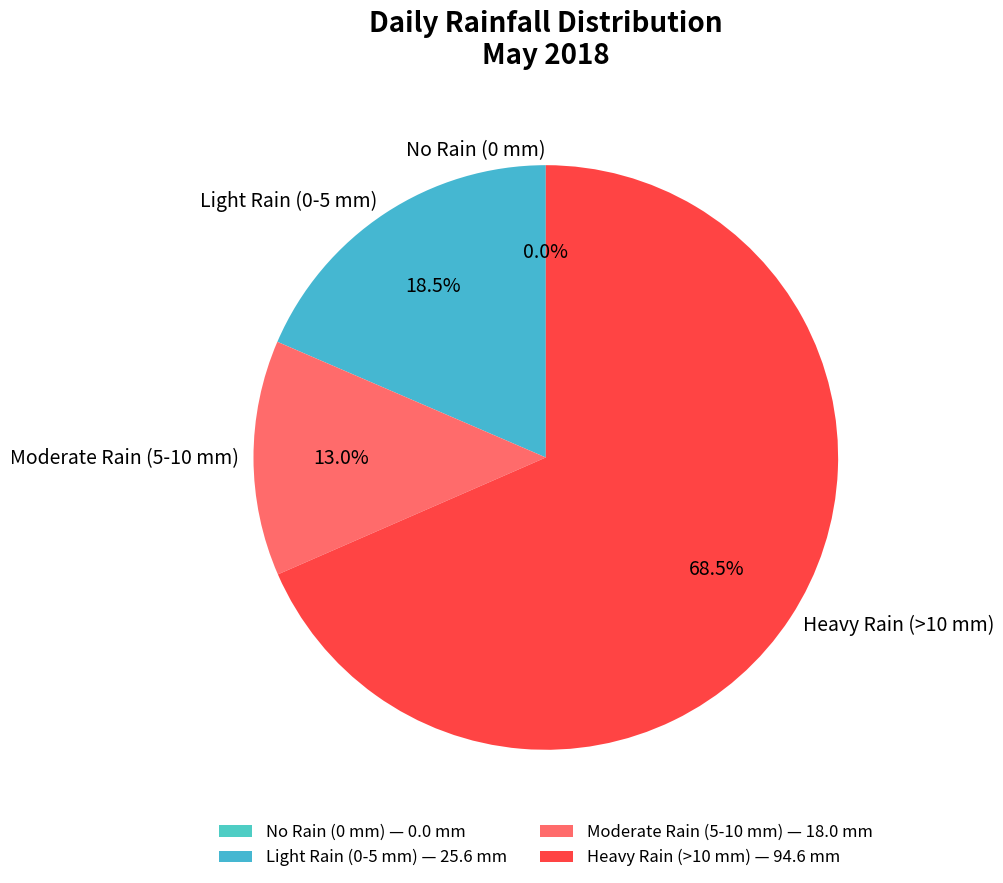

What percentage is NOT represented by 25/05?

100.0%